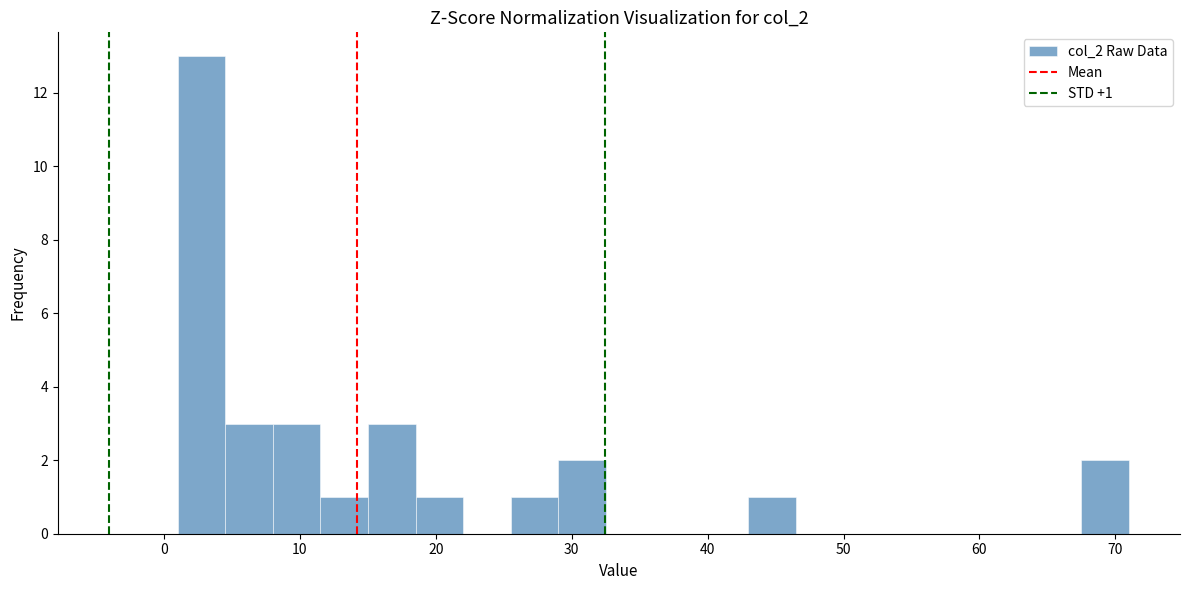

Around what value on the x-axis is the tallest bar? Give the approximate position of its centre, as read against the axis.

3